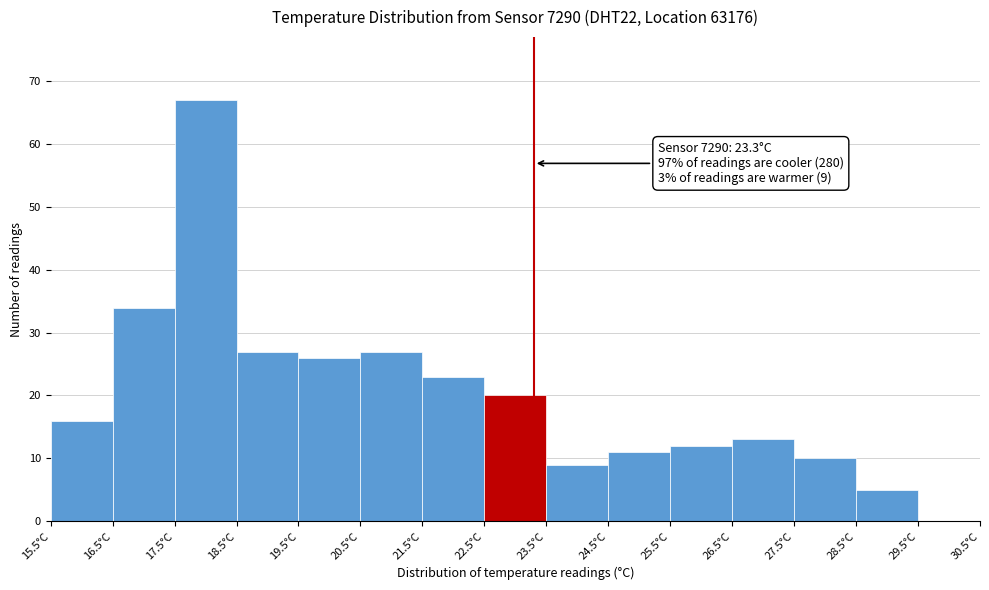

Which range on the x-axis has the tallest bar?

17.5 to 18.5